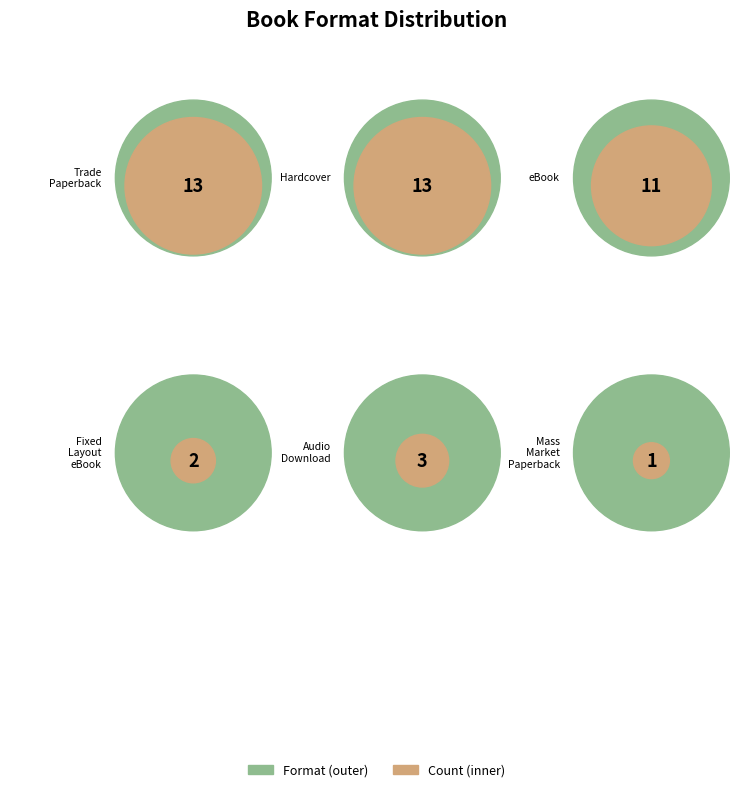

Rank the categories by value from highest to lowest.

Trade Paperback, Hardcover, eBook, Audio Download, Fixed Layout eBook, Mass Market Paperback